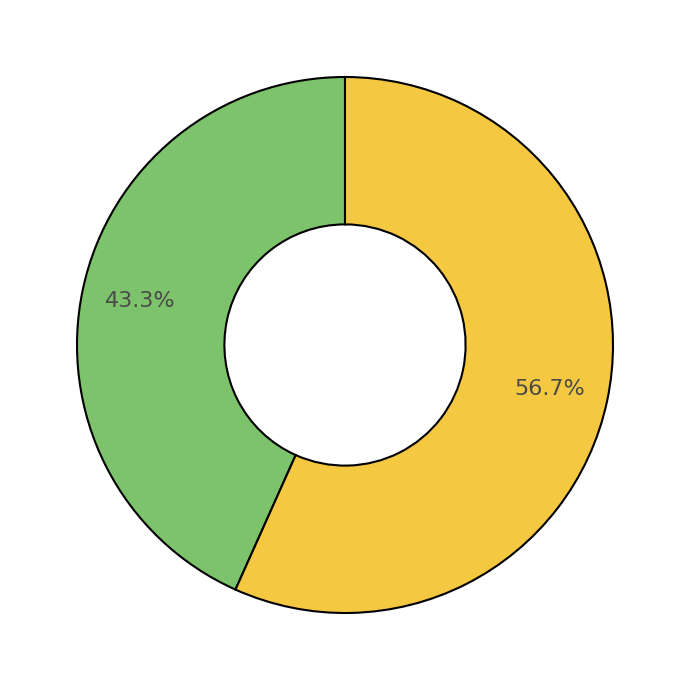

Is there any slice that represents more than half of the pie?

Yes